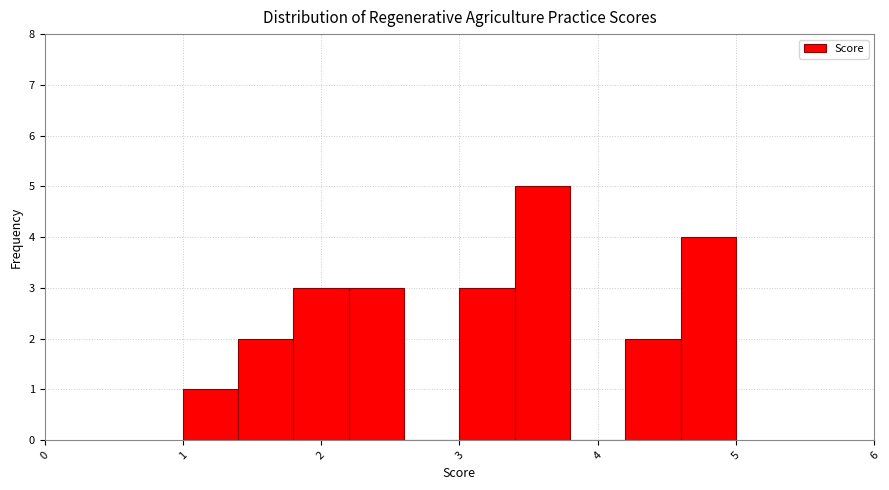

Reading left to right, list every bar in this chart as the range it spans on the x-axis followed by its height. The values are not printed on the chart, so give them approximately, as read against the axis.

1.0 to 1.4: 1
1.4 to 1.8: 2
1.8 to 2.2: 3
2.2 to 2.6: 3
2.6 to 3.0: 0
3.0 to 3.4: 3
3.4 to 3.8: 5
3.8 to 4.2: 0
4.2 to 4.6: 2
4.6 to 5.0: 4